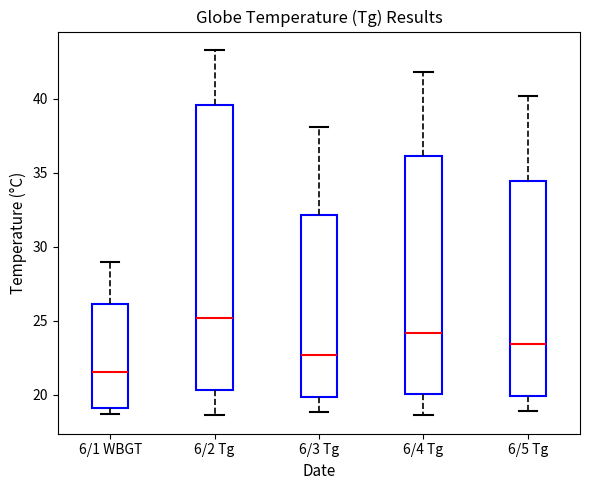

Reading left to right, read every box against the y-axis: the position of its median line, the range the box covers, and the ends of its whiskers. The values are not printed on the chart, so give them approximately, as read against the axis.

6/1 WBGT: median 21.5, box 19.0 to 26.0, whiskers 18.5 to 29.0
6/2 Tg: median 25.0, box 20.5 to 39.5, whiskers 18.5 to 43.5
6/3 Tg: median 22.5, box 20.0 to 32.0, whiskers 19.0 to 38.0
6/4 Tg: median 24.0, box 20.0 to 36.0, whiskers 18.5 to 42.0
6/5 Tg: median 23.5, box 20.0 to 34.5, whiskers 19.0 to 40.0